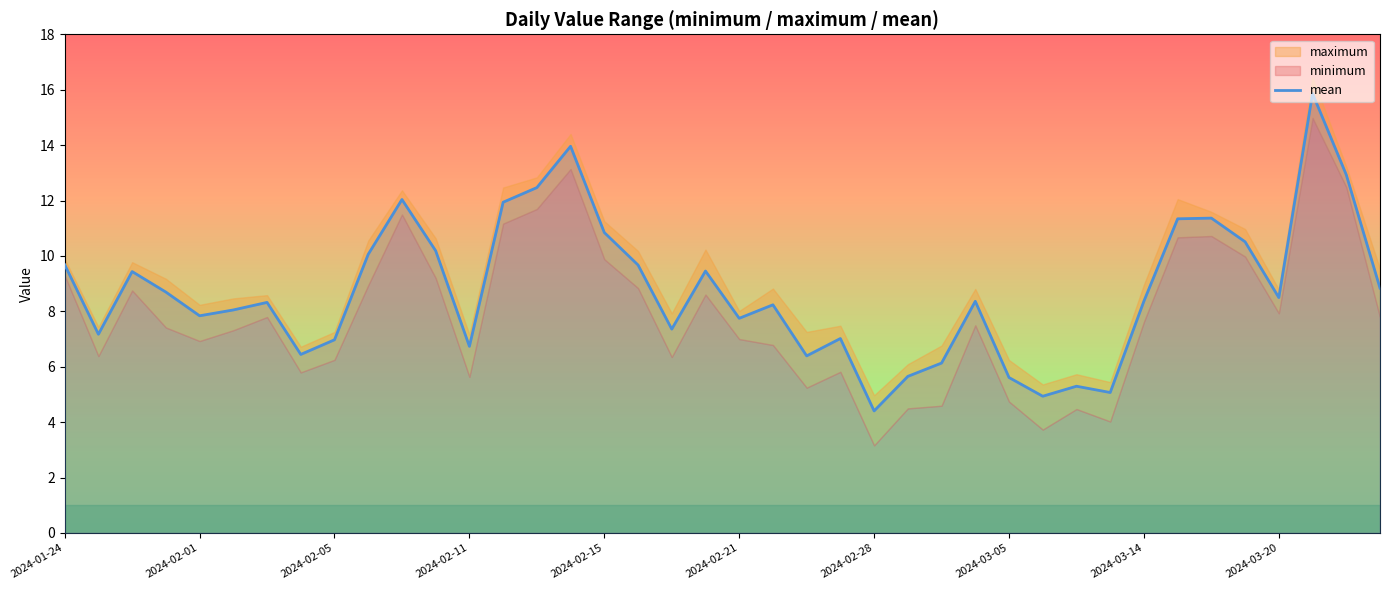

What is the minimum value for mean?

4.4